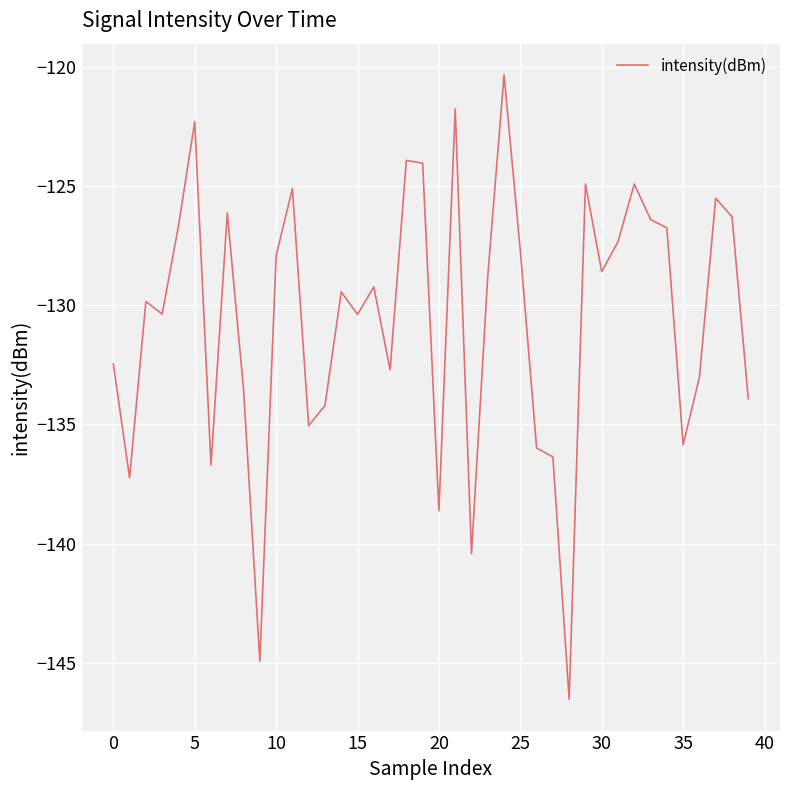

What is the smallest value displayed?

-146.5